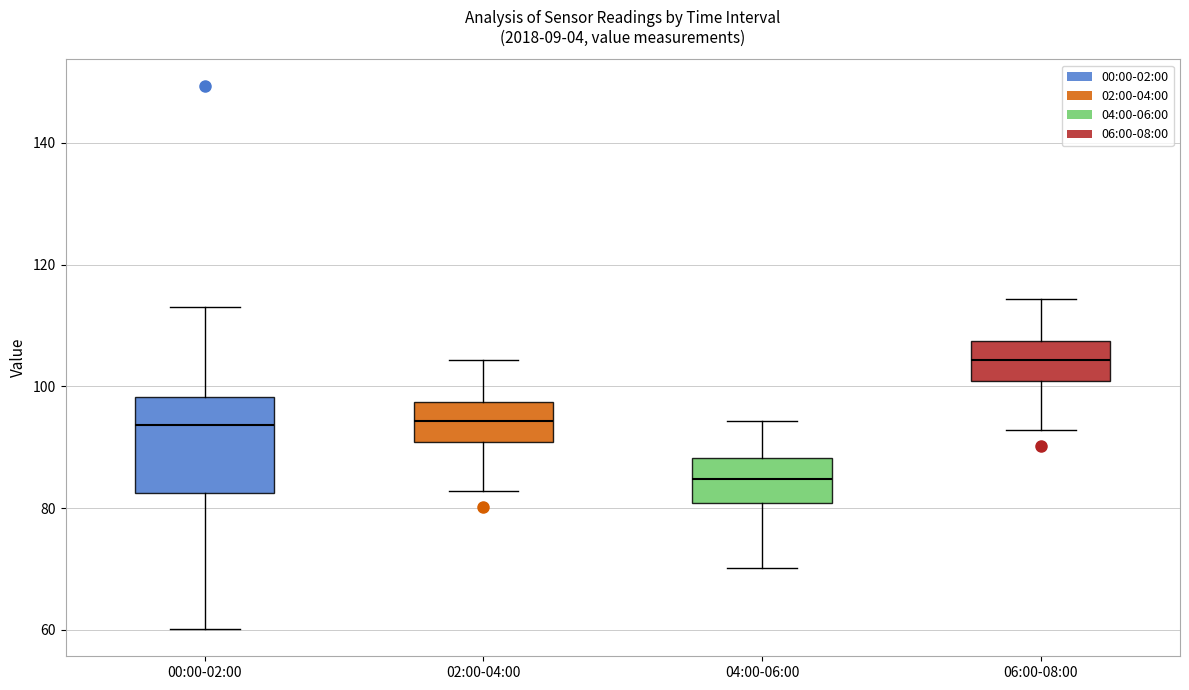

Reading left to right, transcribe this box plot: for each box, give where its median line is, the range the box spans, and where its two whiskers end, as read against the y-axis. The values are not printed on the chart, so give them approximately, as read against the axis.

00:00-02:00: median 94, box 82 to 98, whiskers 60 to 114
02:00-04:00: median 94, box 90 to 98, whiskers 82 to 104
04:00-06:00: median 84, box 80 to 88, whiskers 70 to 94
06:00-08:00: median 104, box 100 to 108, whiskers 92 to 114